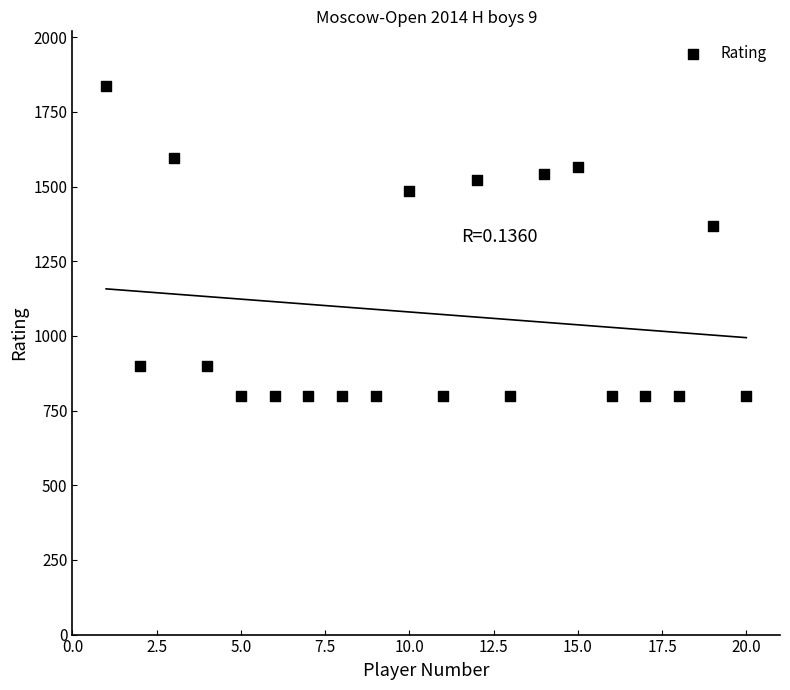

What is the range of X values (max minus min)?

19